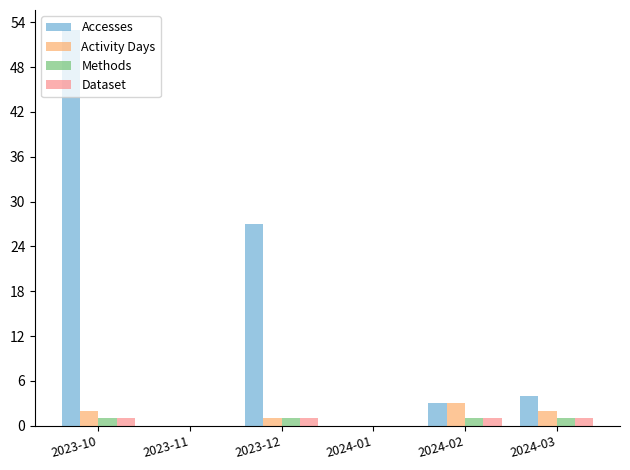

Which series has the largest total across all categories?

Accesses